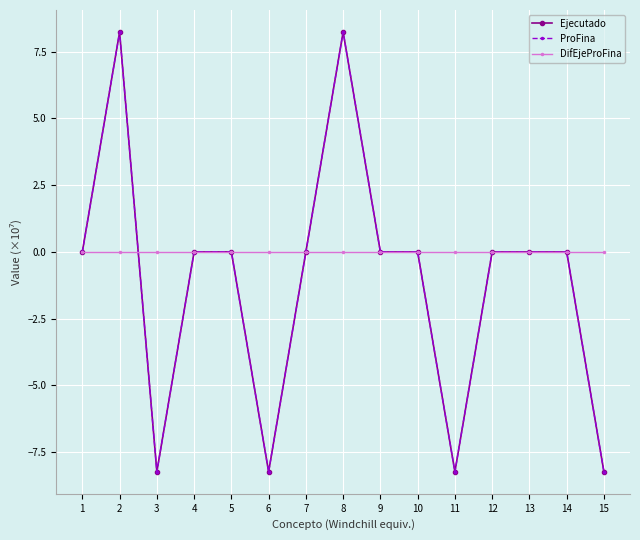

Is this an area chart (filled region under the line)?

No